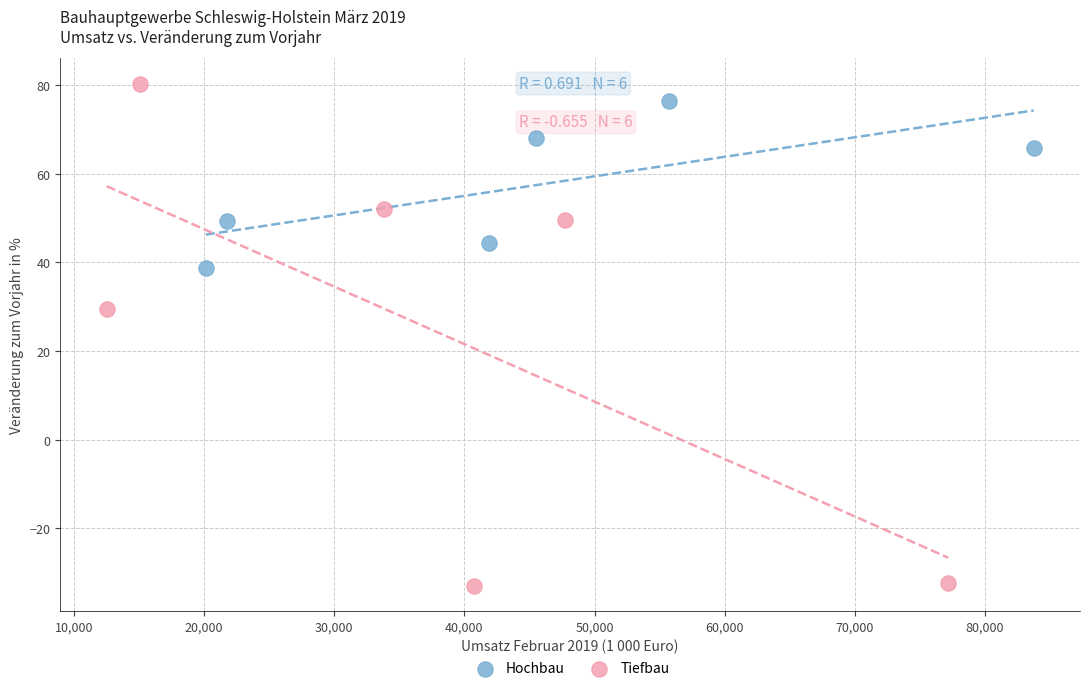

Which series has the widest spread of Y values?

Tiefbau